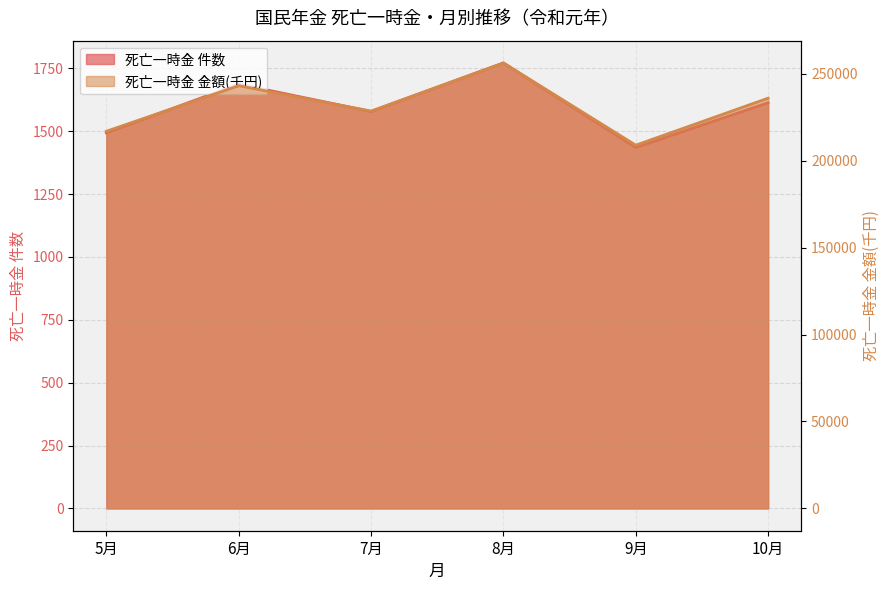

Where is the data nearest to the value 1603?

10月